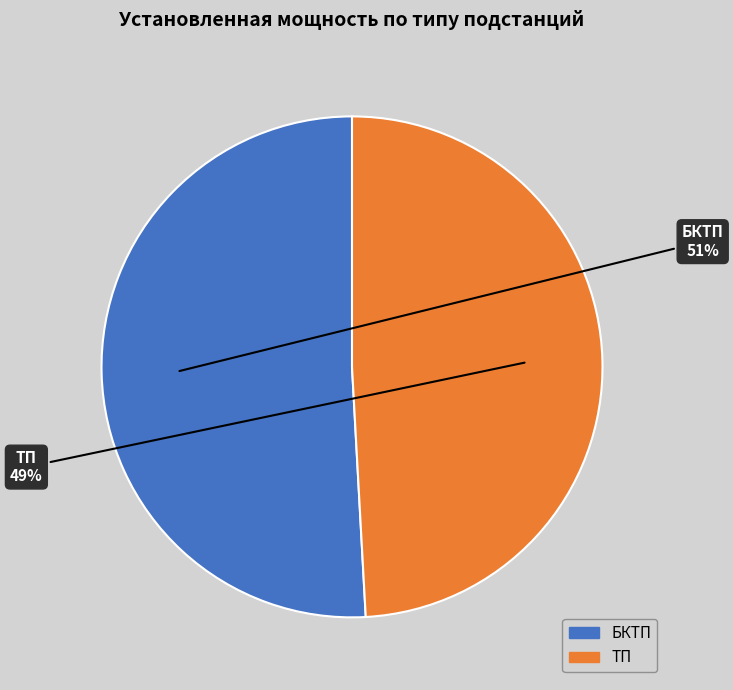

To the nearest percent, what is the average slice percentage?

50%